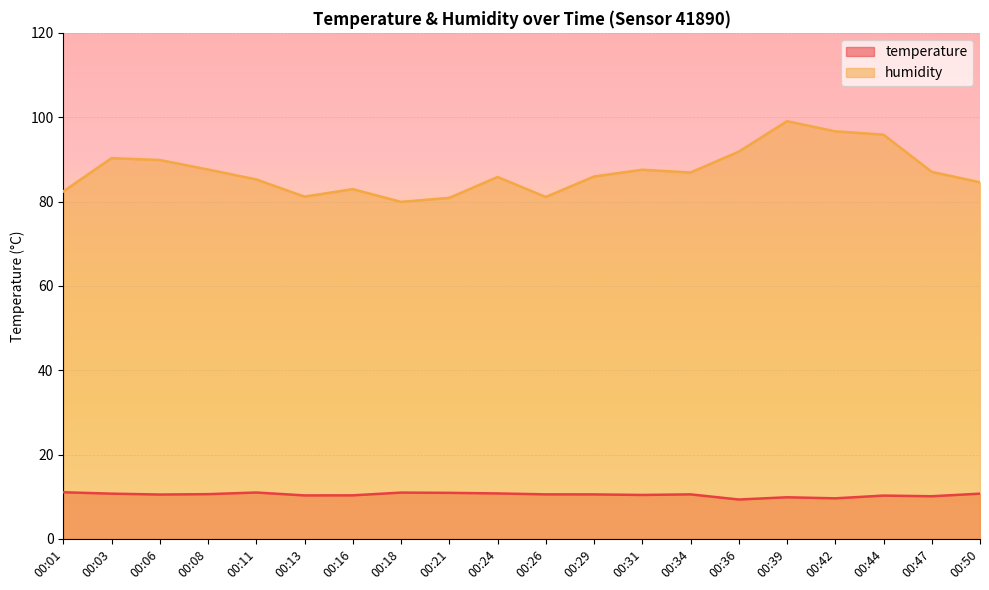

True or false: temperature has more than 0 interior local peaks.

True